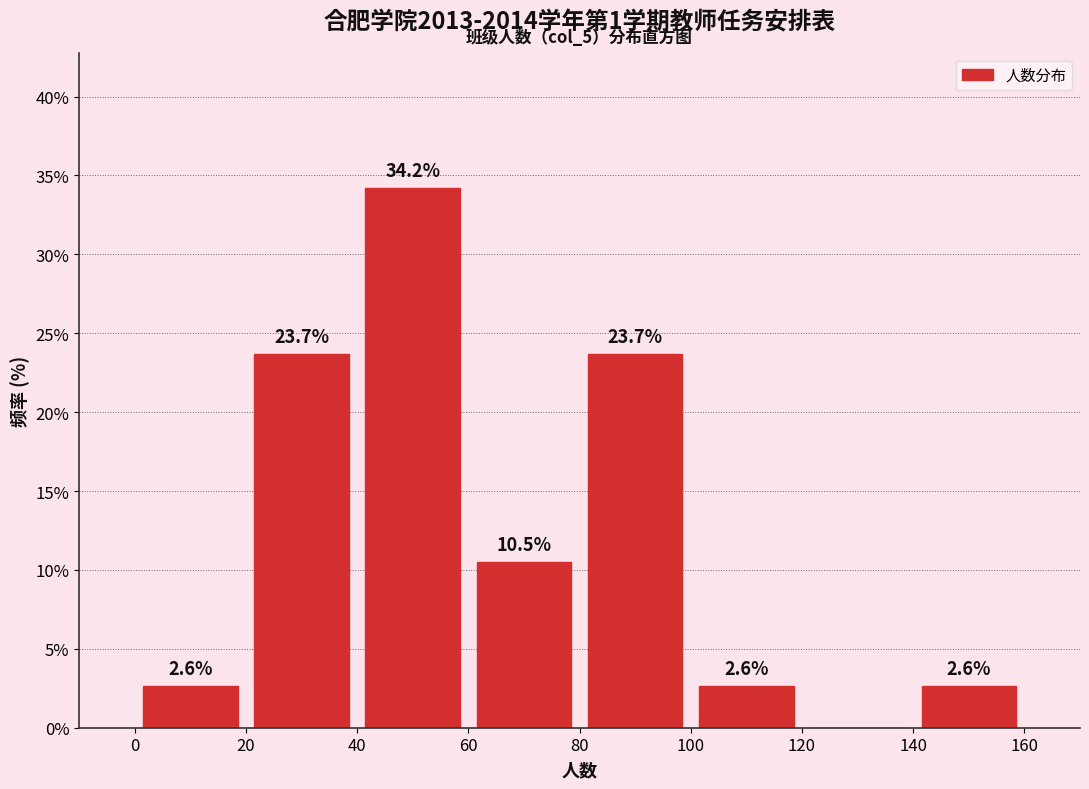

Which range on the x-axis has the tallest bar?

40 to 60